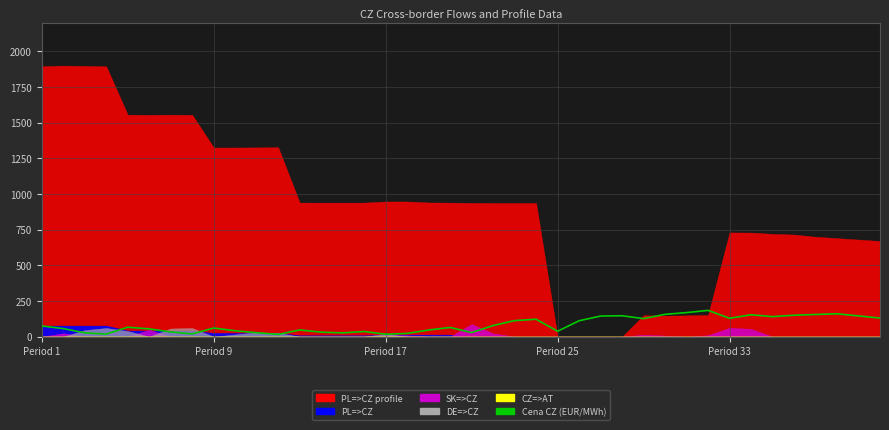

Where does the data first go above 65?

Period 1